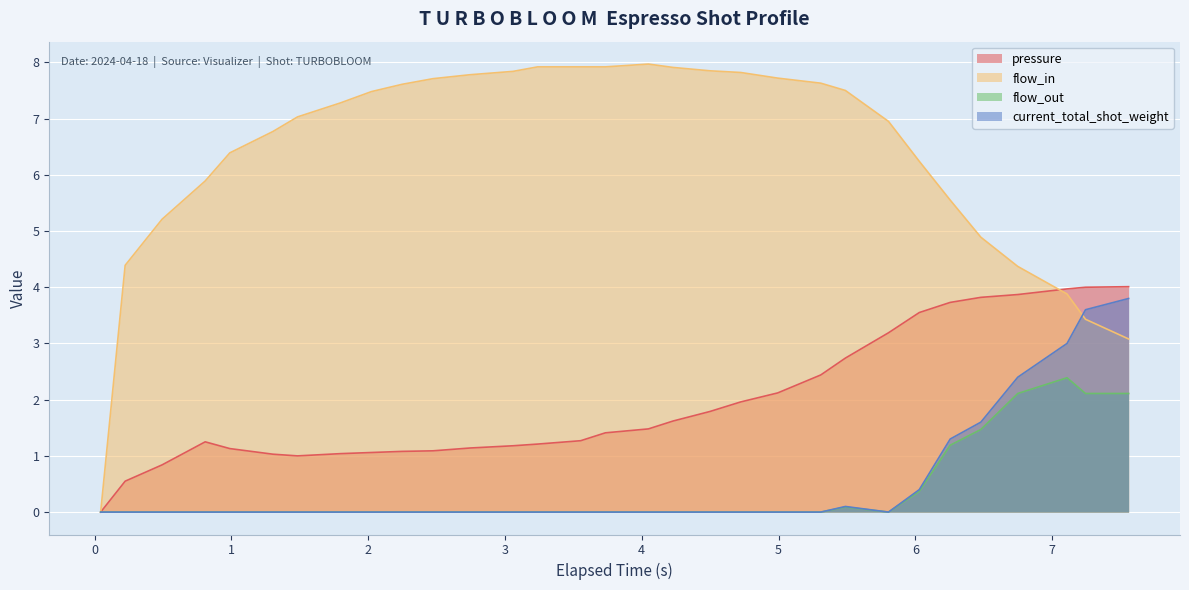

At which label is flow_out closest to 1?

6.255